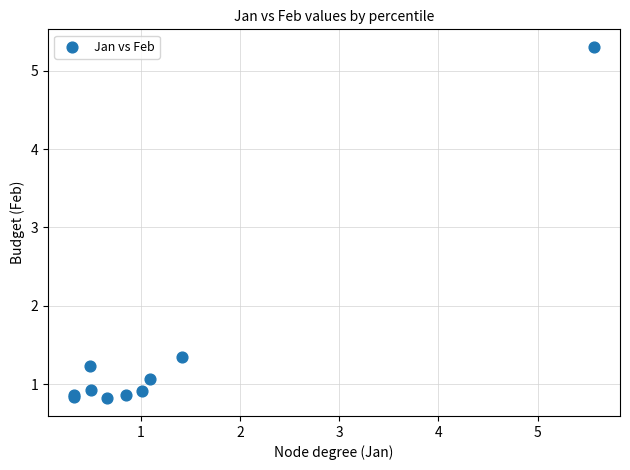

What Y value in the scatter plot is closest to 3?

1.4